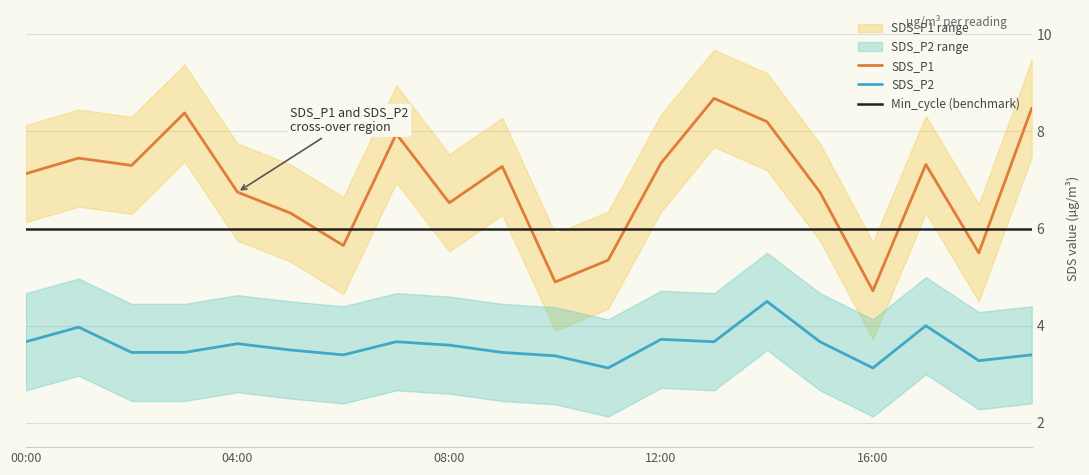

At how many categories does at least one series exceed 4?

20